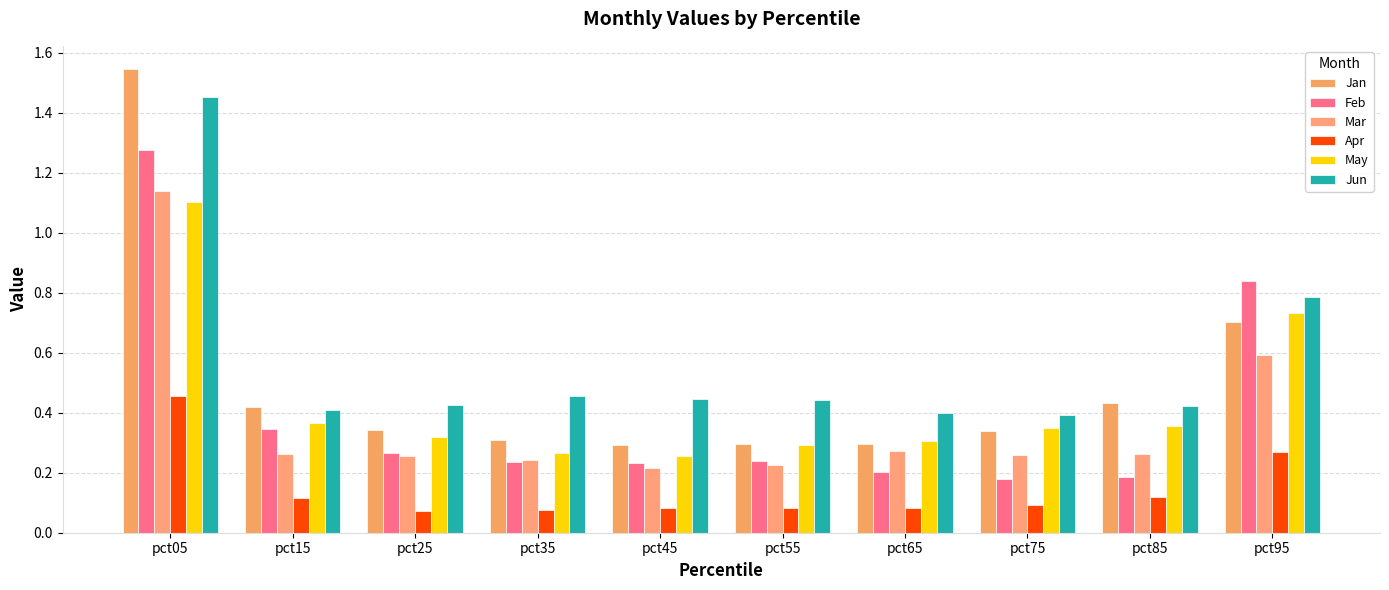

How many groups of bars are there?

10